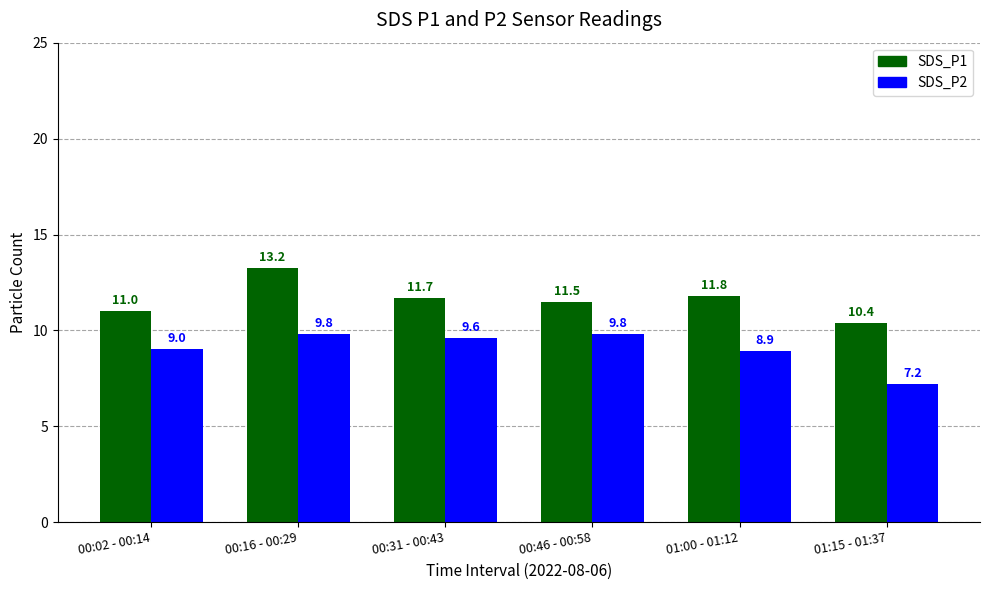

Is the value of SDS_P2 at 01:00 - 01:12 greater than the value of SDS_P1 at 00:31 - 00:43?

No